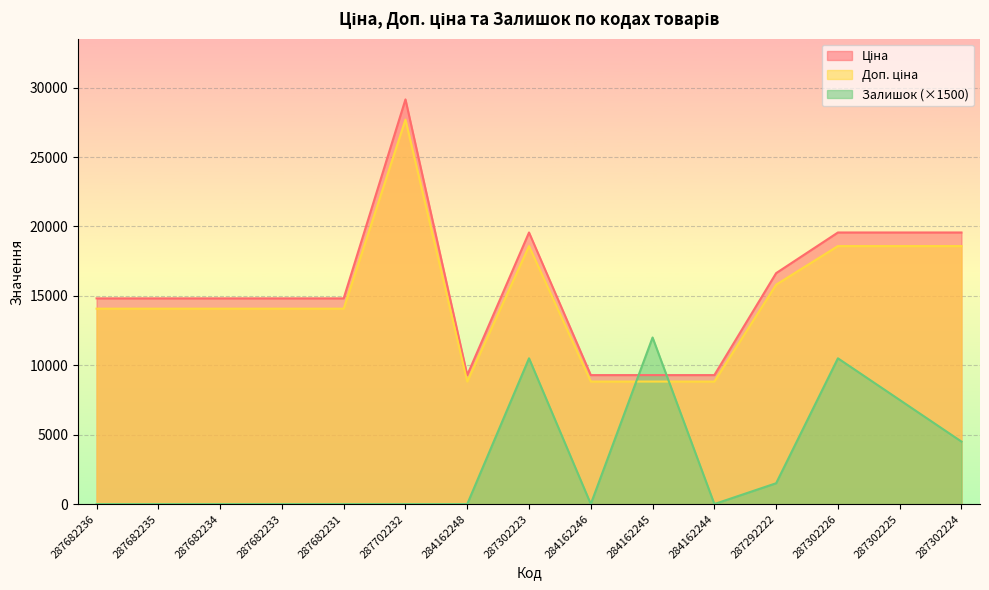

What are all the series names shown in the legend?

Ціна, Доп. ціна, Залишок